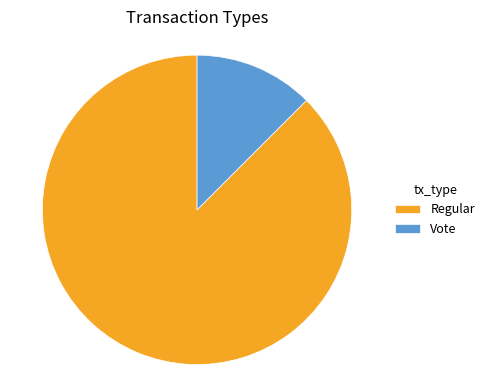

How many slices are in this pie chart?

2